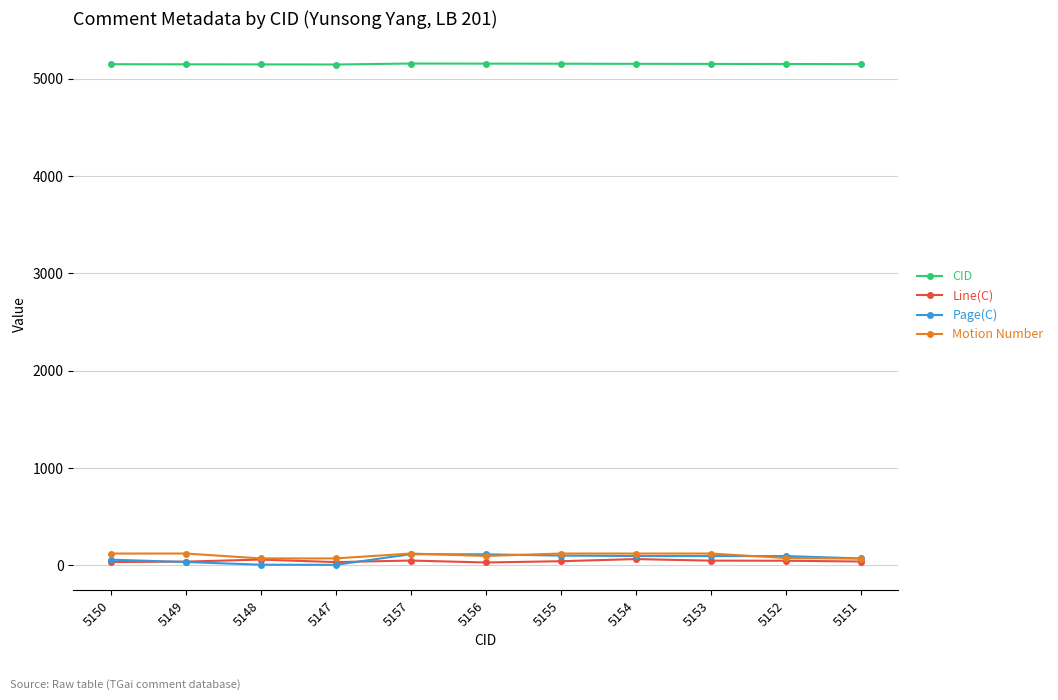

What is the average value of the Motion Number series?

101